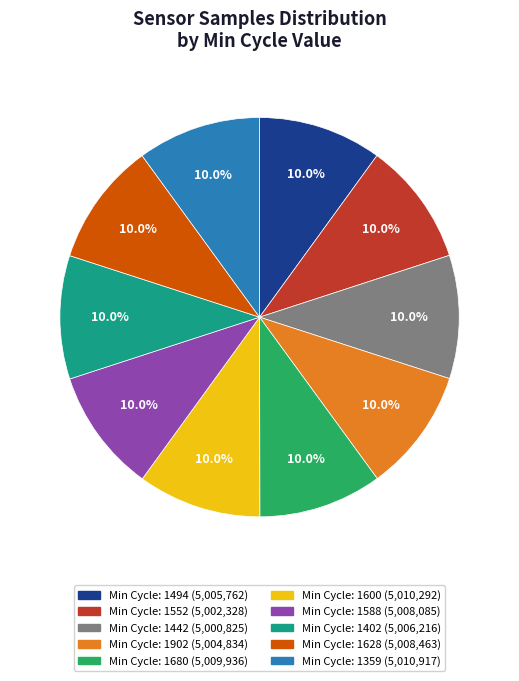

Is there any slice that represents more than half of the pie?

No